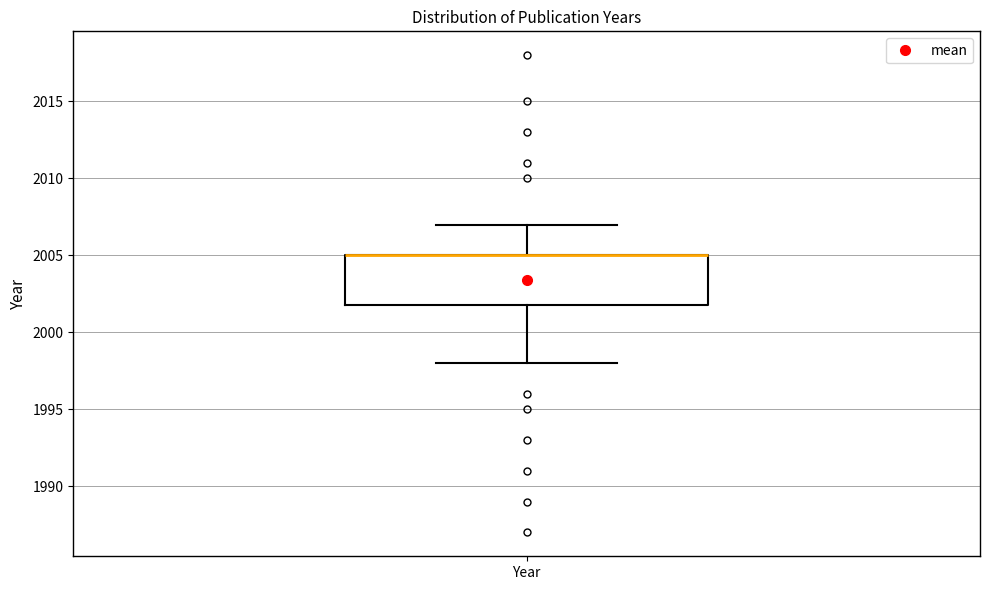

Read this box plot against the y-axis: the position of the median line, the range covered by the box, and the ends of both whiskers. The values are not printed on the chart, so give them approximately, as read against the axis.

median 2005 (drawn on the box's upper edge), box 2002 to 2005, whiskers 1998 to 2007